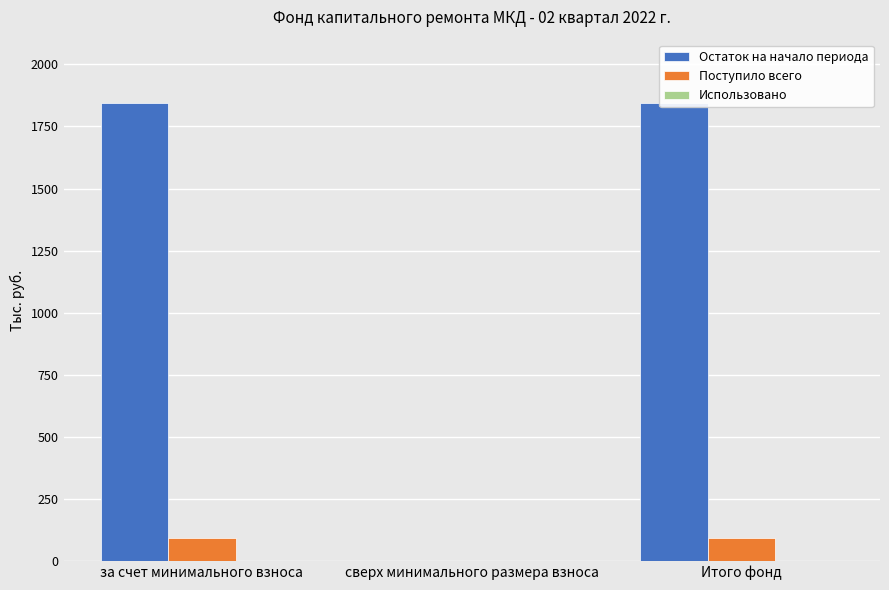

At how many categories does at least one series exceed 272?

2